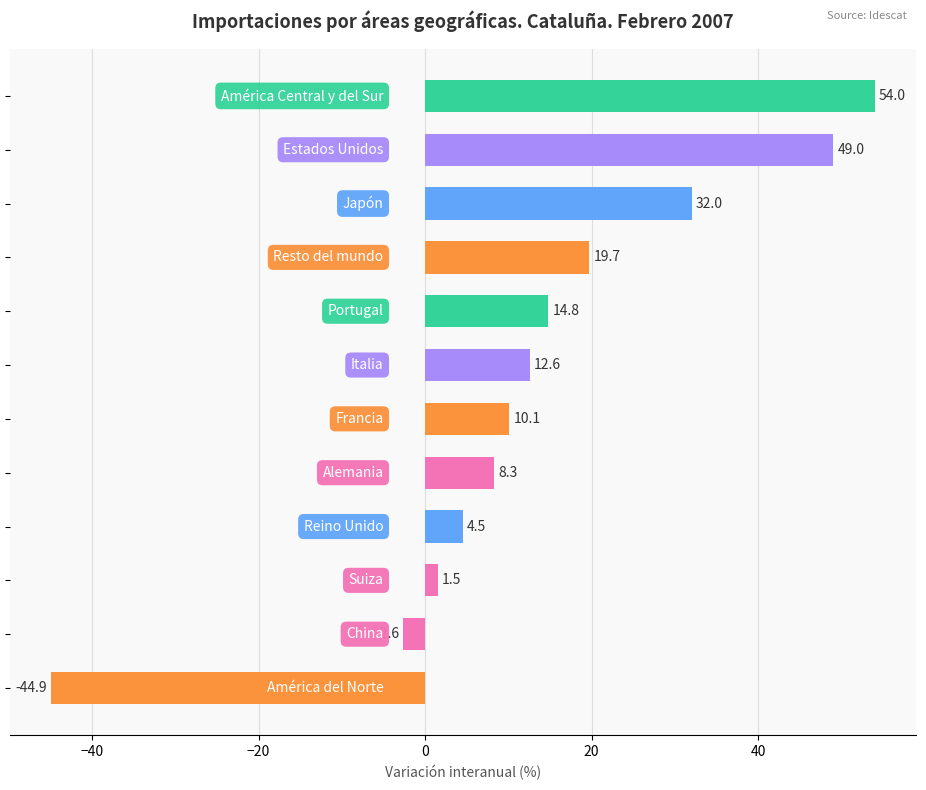

What is the sum of all values?

159.0